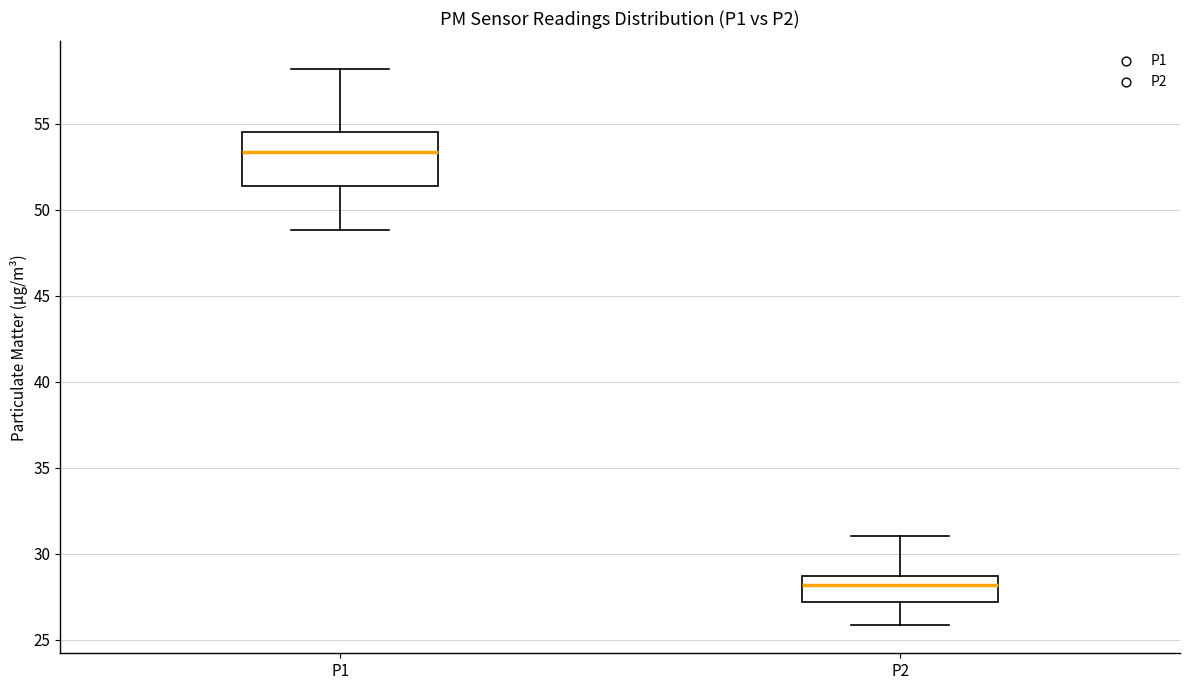

Reading left to right, transcribe this box plot: for each box, give where its median line is, the range the box spans, and where its two whiskers end, as read against the y-axis. The values are not printed on the chart, so give them approximately, as read against the axis.

P1: median 53.5, box 51.5 to 54.5, whiskers 49.0 to 58.0
P2: median 28.0, box 27.0 to 28.5, whiskers 26.0 to 31.0